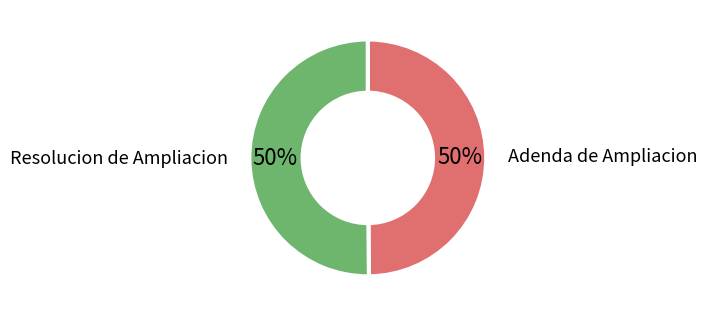

To the nearest percent, what is the average slice percentage?

50%